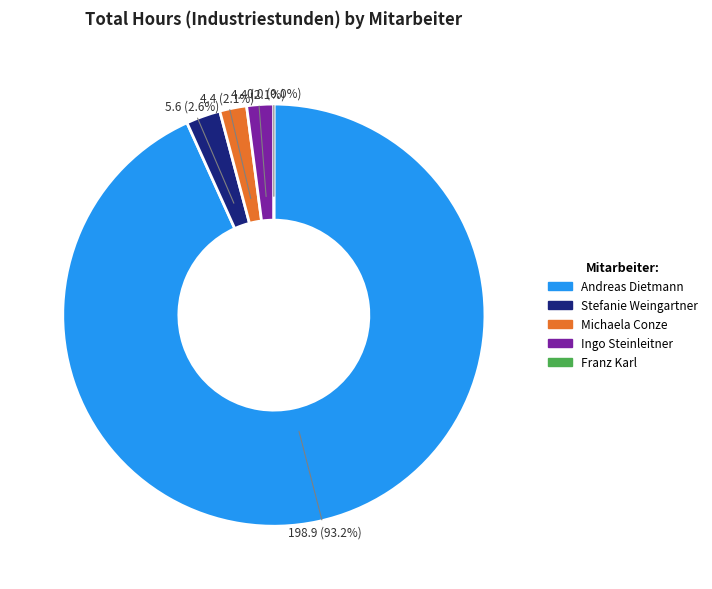

What is the change in value from Andreas Dietmann to Michaela Conze?

-194.5